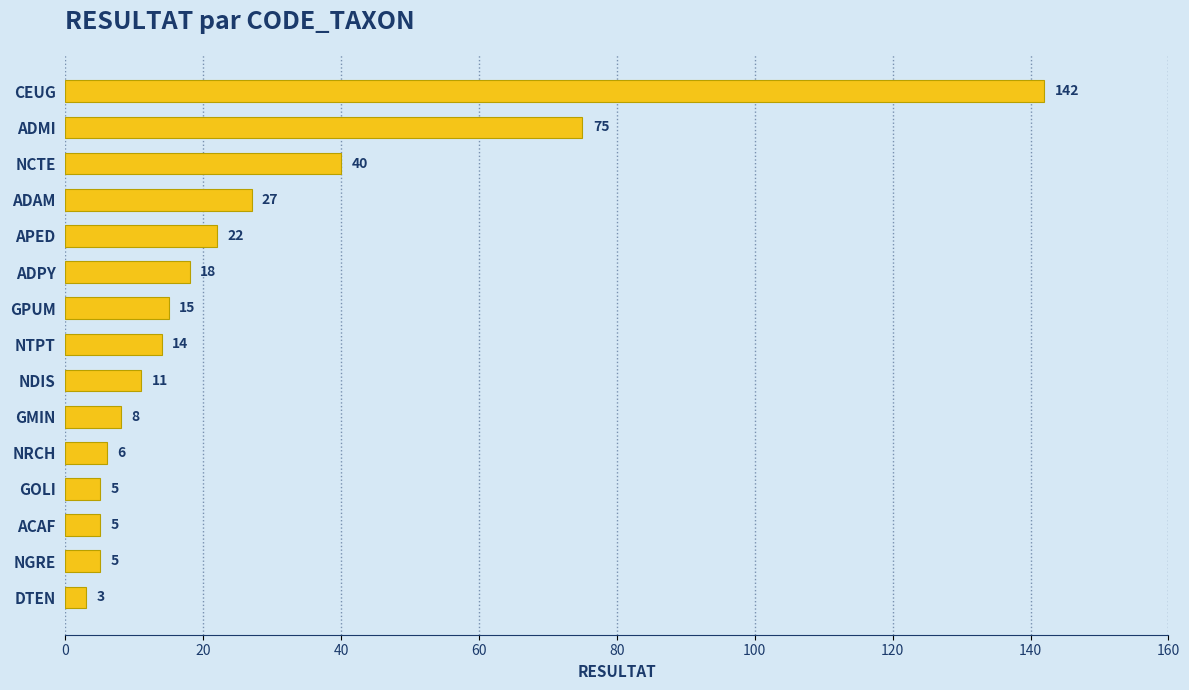

What is the change in value from ACAF to APED?

+17